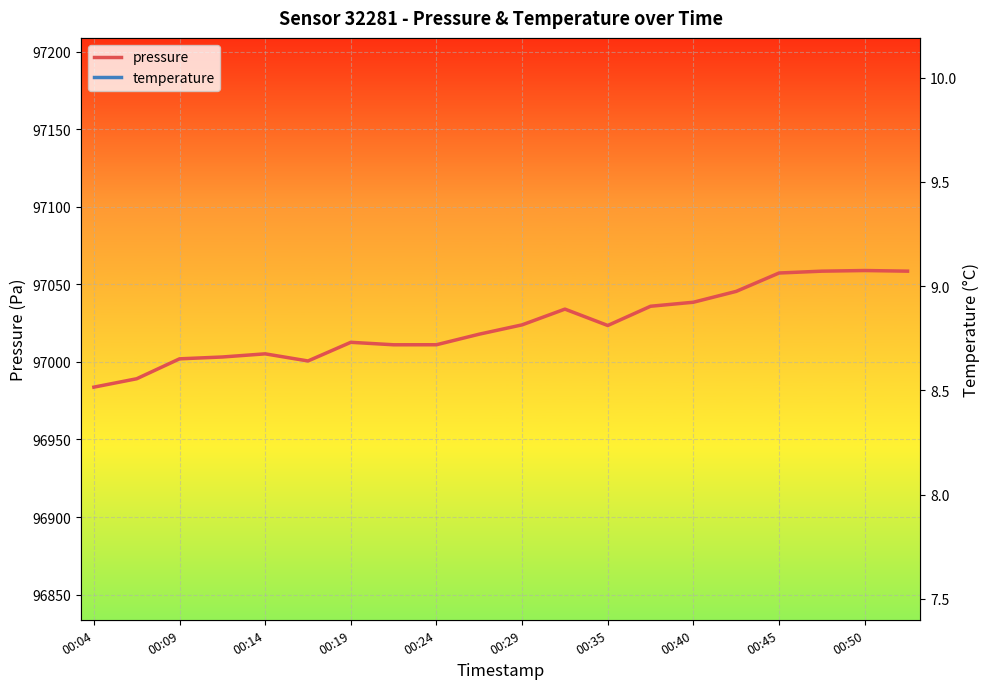

How many interior local valleys does the pressure series have?

3